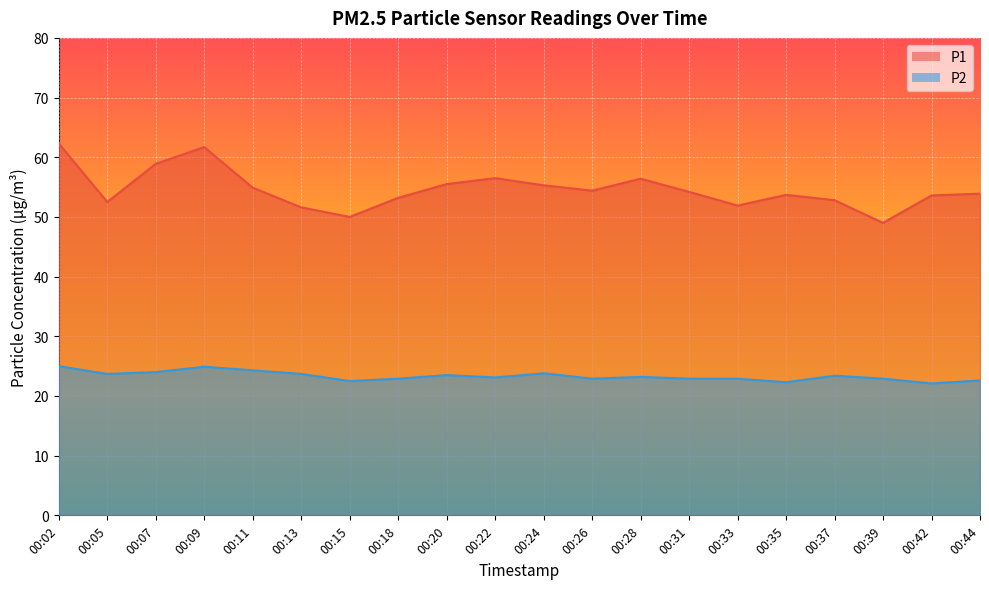

Between 00:37 and 00:13, which is larger?

00:37